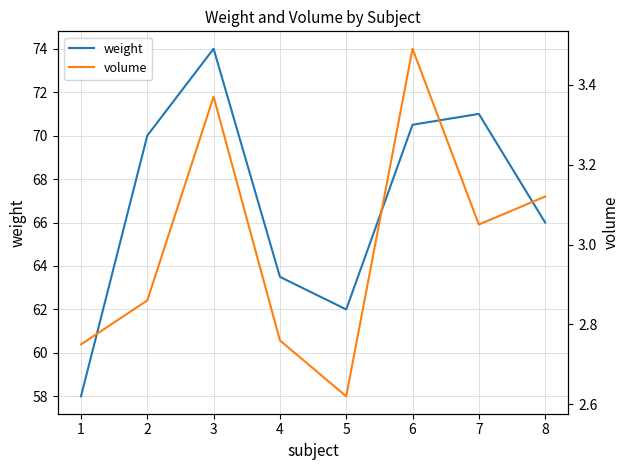

How many lines are shown in the chart?

2